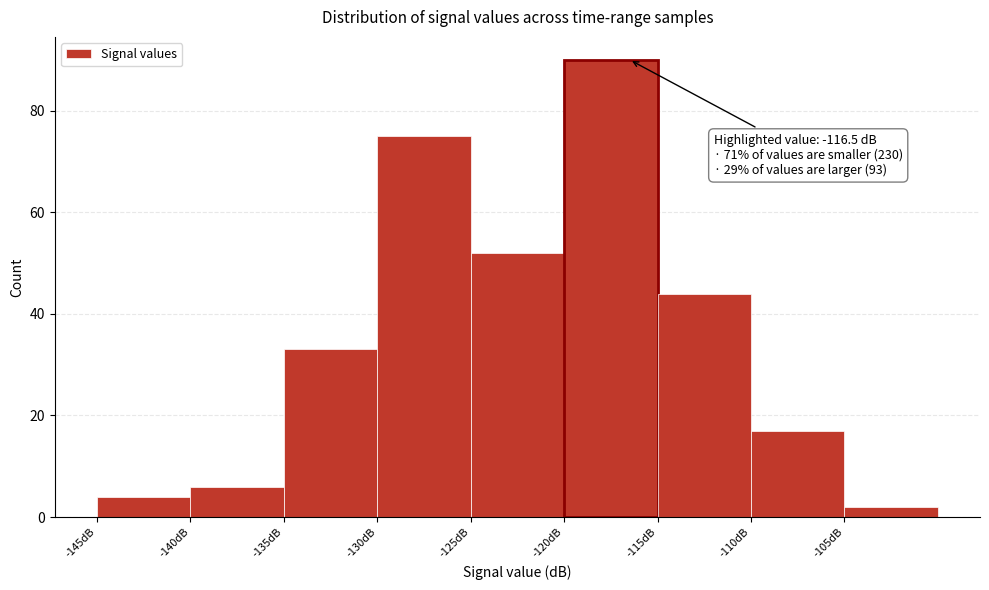

Over which range of the x-axis is the bar tallest?

-120 to -115